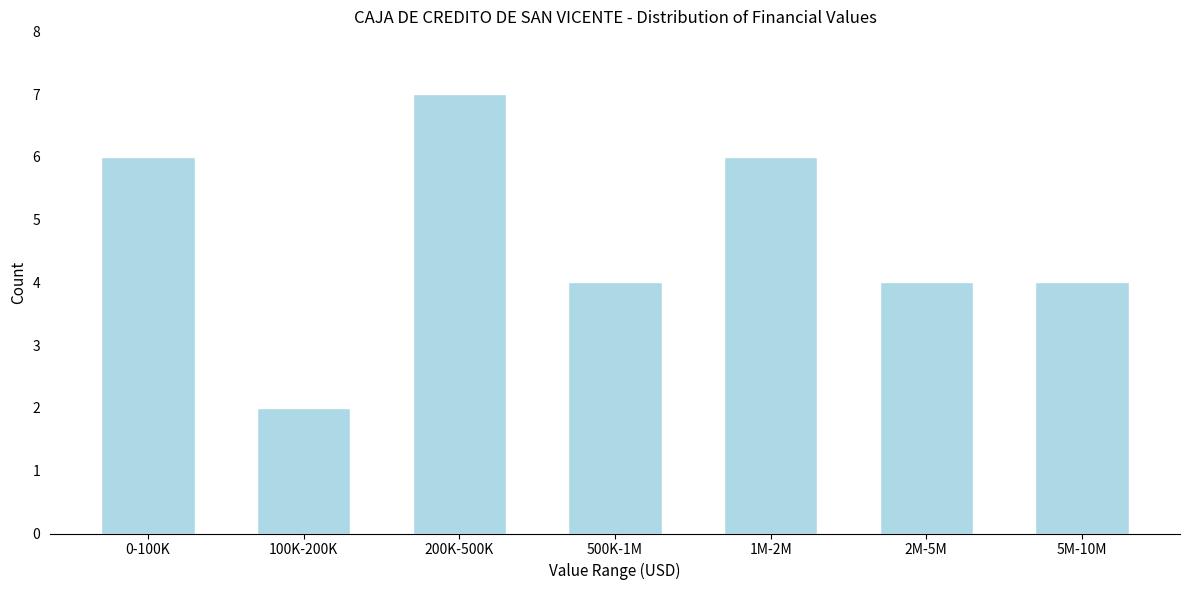

Reading left to right, transcribe all the data shown in this chart.

0-100K=6	100K-200K=2	200K-500K=7	500K-1M=4	1M-2M=6	2M-5M=4	5M-10M=4